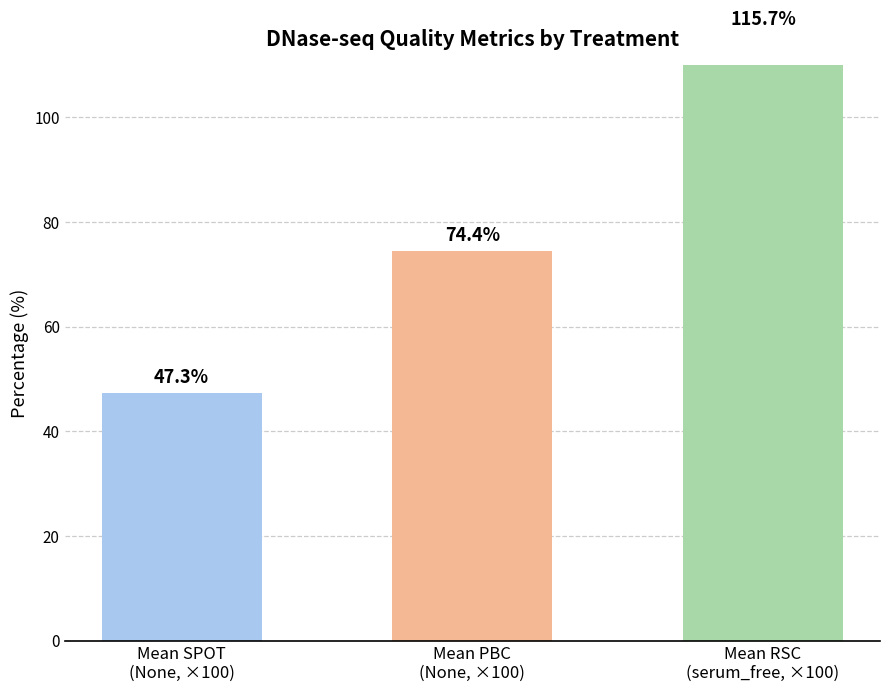

What is the value of the 1st bar from the left?

47.3